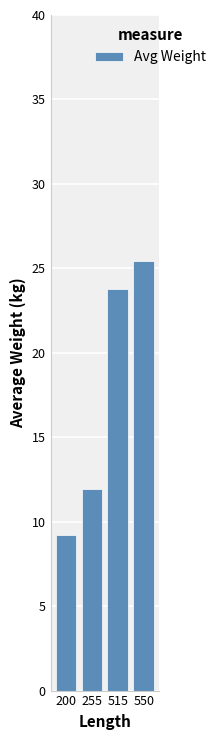

How many bars are there in total?

4